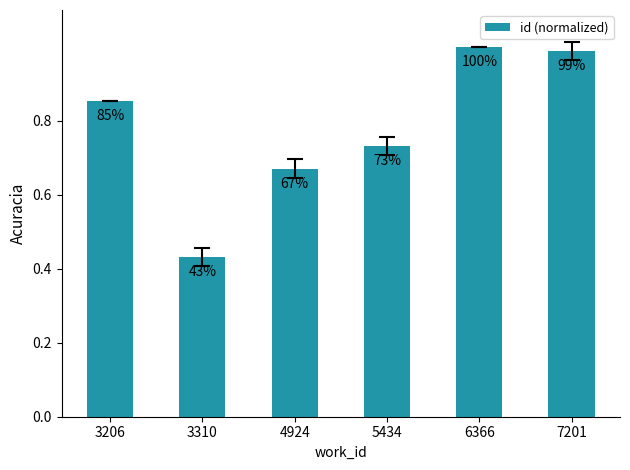

Are the bars horizontal?

No